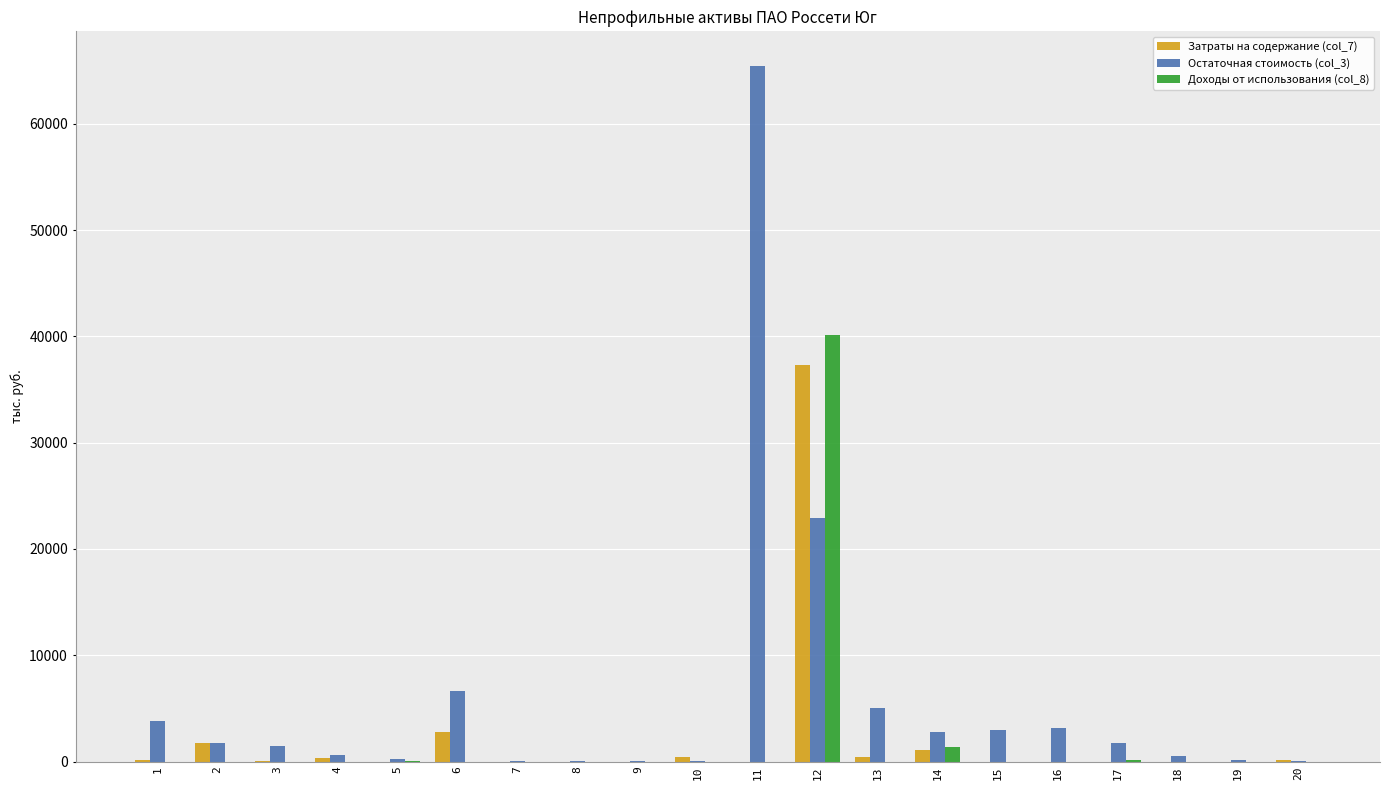

The value of Доходы от использования (col_8) at 12 is 15831.8. True or false?

False